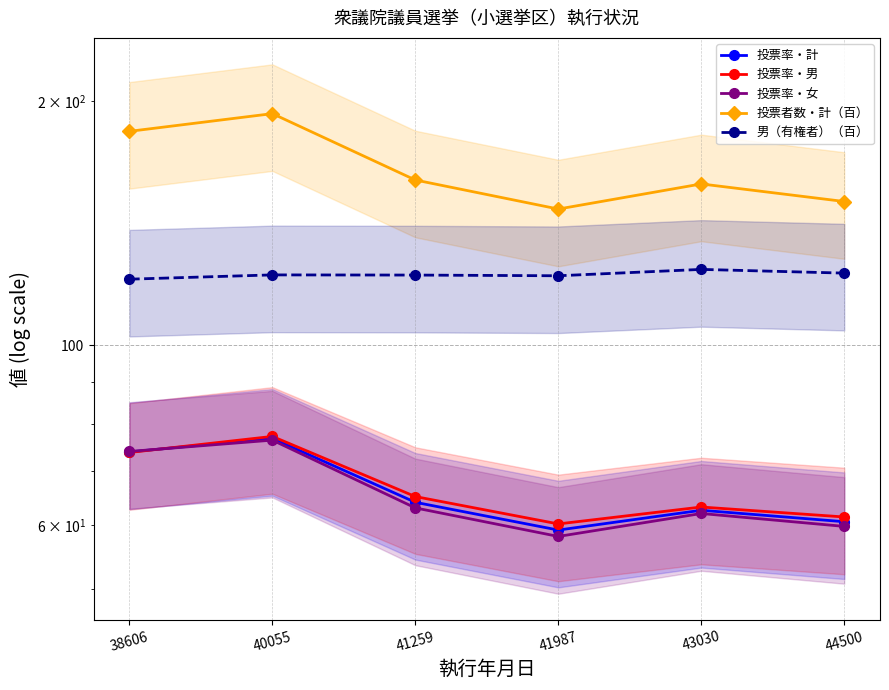

List the labels in order of 投票率・男 value, largest first.

40055, 38606, 41259, 43030, 44500, 41987